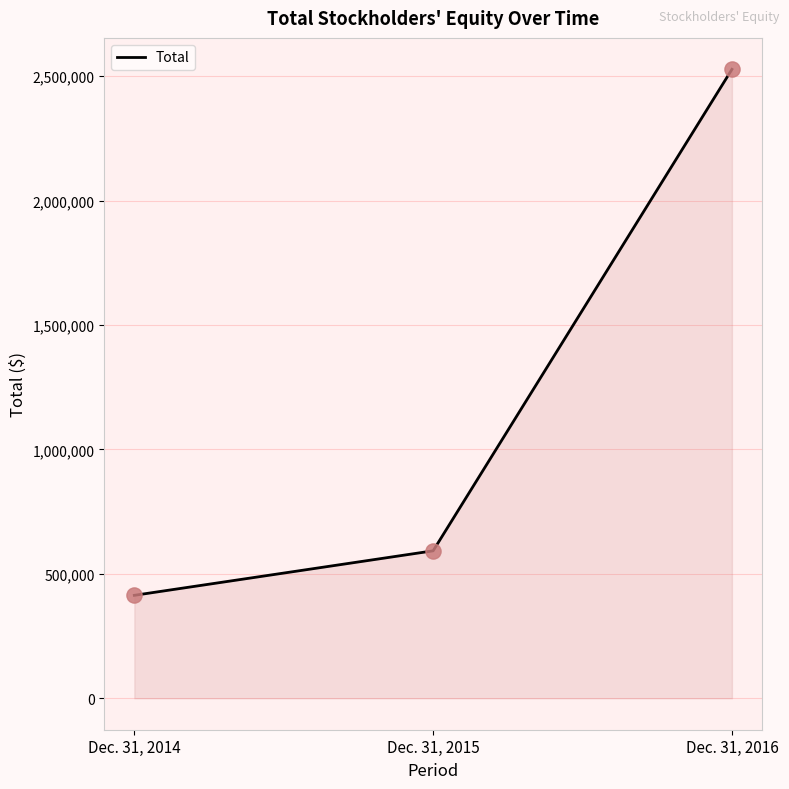

What is the ratio of the value at Dec. 31, 2016 to the value at Dec. 31, 2015?

4.3